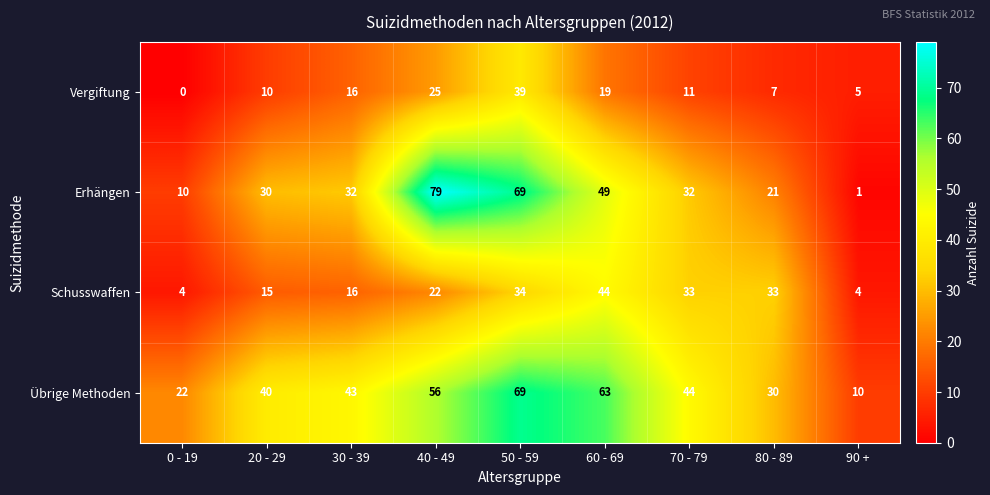

What is the highest value of the Erhängen series?

79